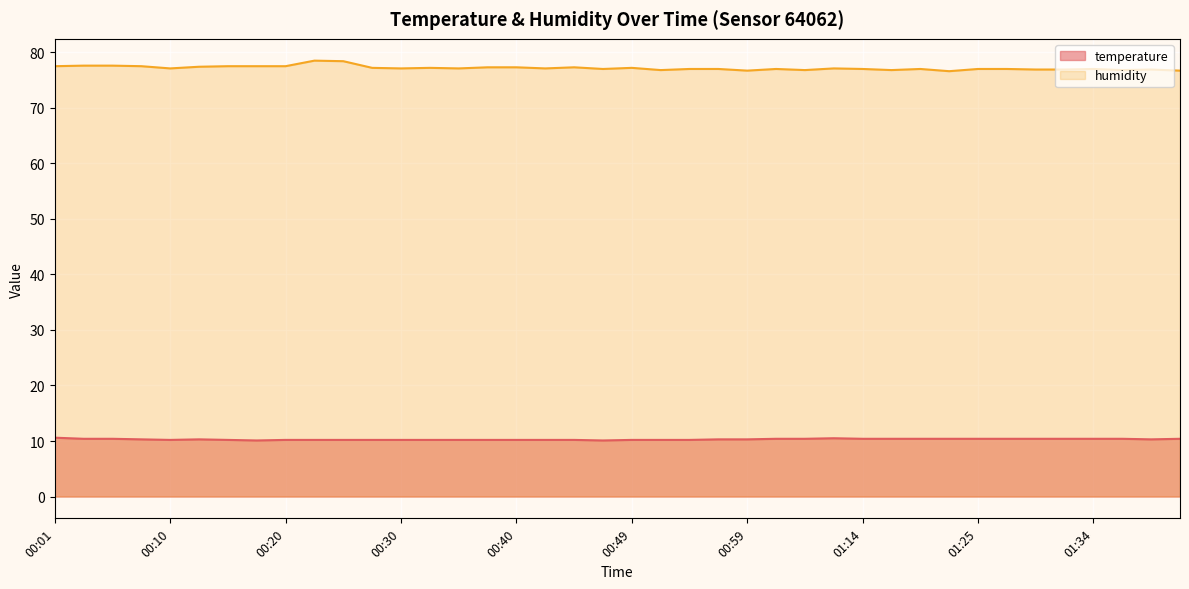

Reading right to left, extract all data points from this chart.

temperature: 01:42=10.4	01:39=10.3	01:37=10.4	01:34=10.4	01:32=10.4	01:29=10.4	01:27=10.4	01:25=10.4	01:22=10.4	01:19=10.4	01:17=10.4	01:14=10.4	01:12=10.5	01:09=10.4	01:02=10.4	00:59=10.3	00:57=10.3	00:54=10.2	00:52=10.2	00:49=10.2	00:47=10.1	00:44=10.2	00:42=10.2	00:40=10.2	00:37=10.2	00:35=10.2	00:32=10.2	00:30=10.2	00:27=10.2	00:25=10.2	00:23=10.2	00:20=10.2	00:18=10.1	00:15=10.2	00:13=10.3	00:10=10.2	00:08=10.3	00:06=10.4	00:03=10.4	00:01=10.6
humidity: 01:42=76.7	01:39=76.9	01:37=76.8	01:34=77.0	01:32=76.9	01:29=76.9	01:27=77.0	01:25=77.0	01:22=76.6	01:19=77.0	01:17=76.8	01:14=77.0	01:12=77.1	01:09=76.8	01:02=77.0	00:59=76.7	00:57=77.0	00:54=77.0	00:52=76.8	00:49=77.2	00:47=77.0	00:44=77.3	00:42=77.1	00:40=77.3	00:37=77.3	00:35=77.1	00:32=77.2	00:30=77.1	00:27=77.2	00:25=78.4	00:23=78.5	00:20=77.5	00:18=77.5	00:15=77.5	00:13=77.4	00:10=77.1	00:08=77.5	00:06=77.6	00:03=77.6	00:01=77.5